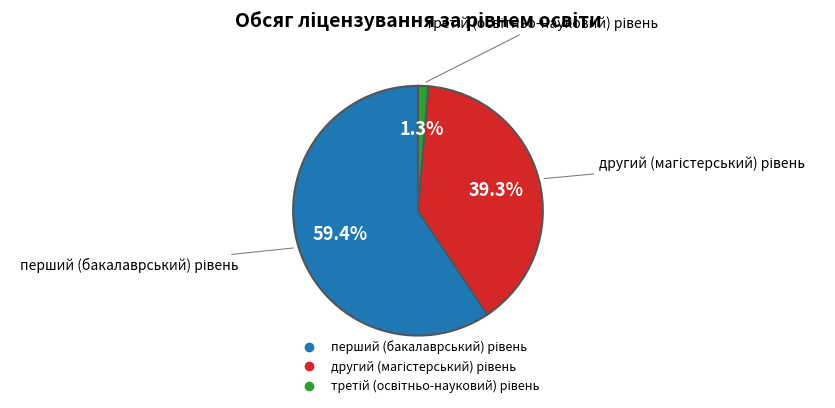

Does any single category account for the majority?

Yes